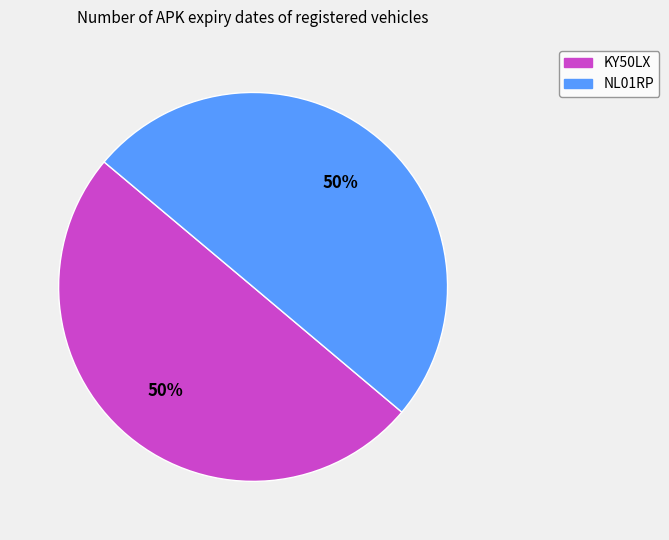

Is the sum of NL01RP and KY50LX greater than half?

Yes